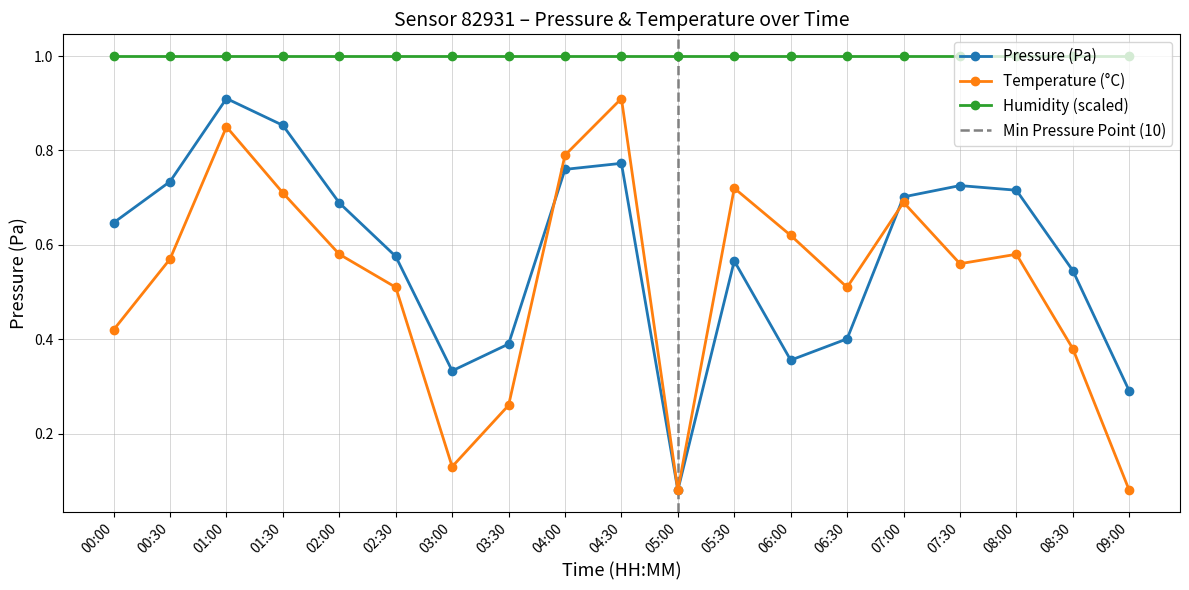

What is the difference between the Temperature (°C) values at 01:30 and 05:00?

0.6